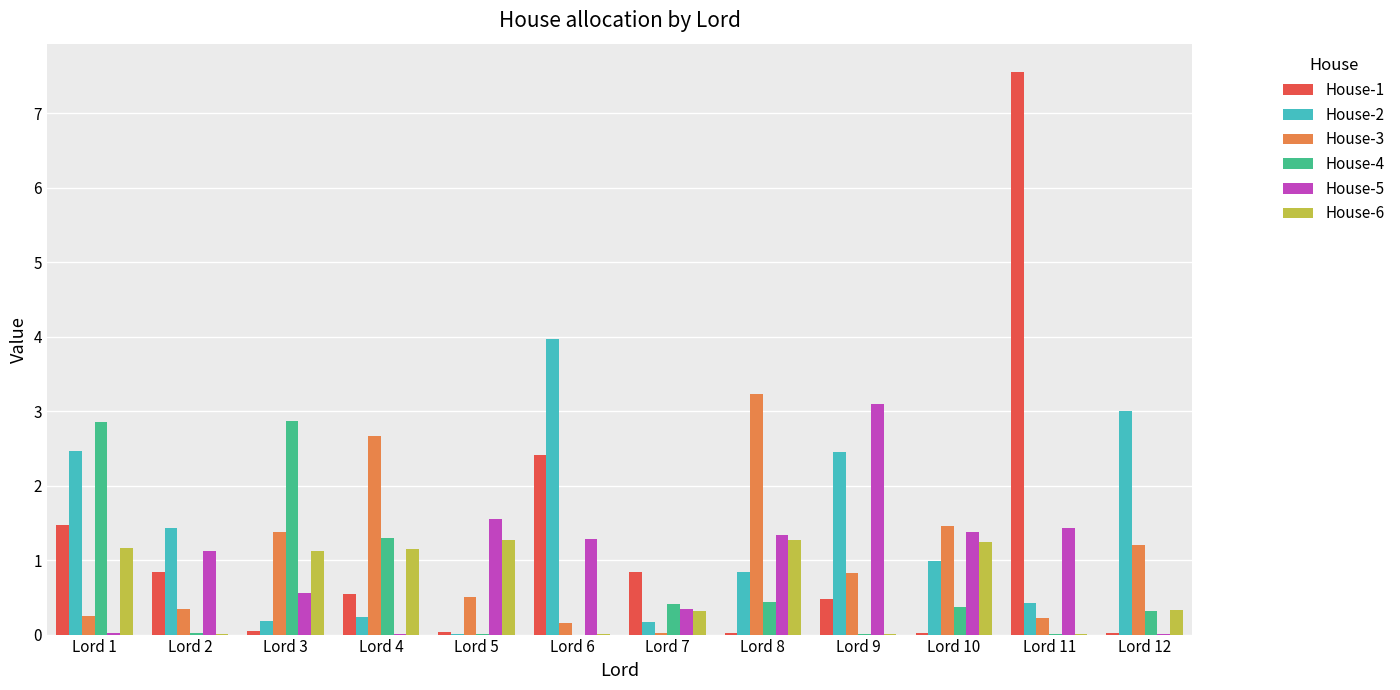

How many distinct data groups are displayed?

6